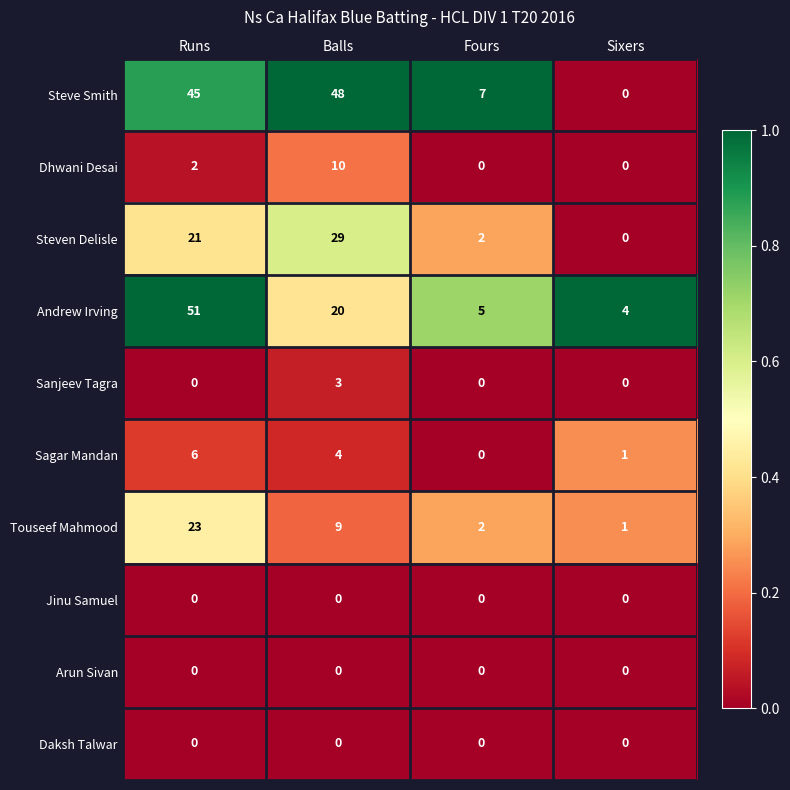

The Daksh Talwar series shows 0 at Sixers. True or false?

True